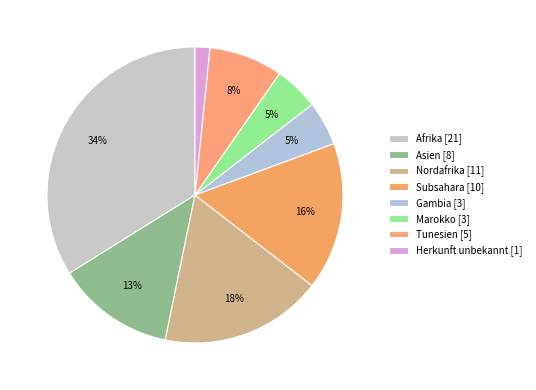

To the nearest percent, what is the difference between the Herkunft unbekannt and Asien slice percentages?

11%